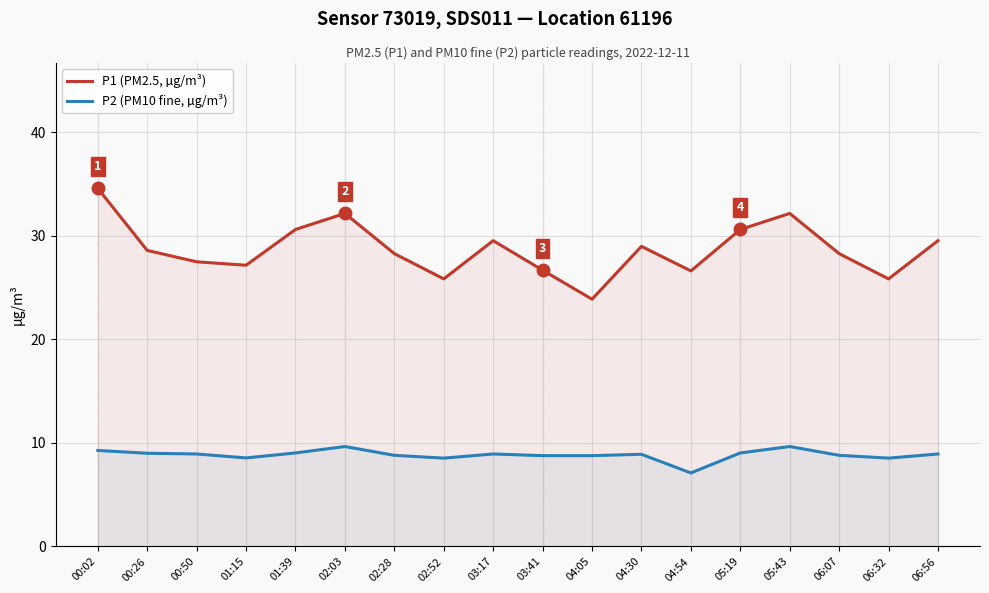

The P2 (PM10 fine, µg/m³) series shows 12.3 at 06:07. True or false?

False